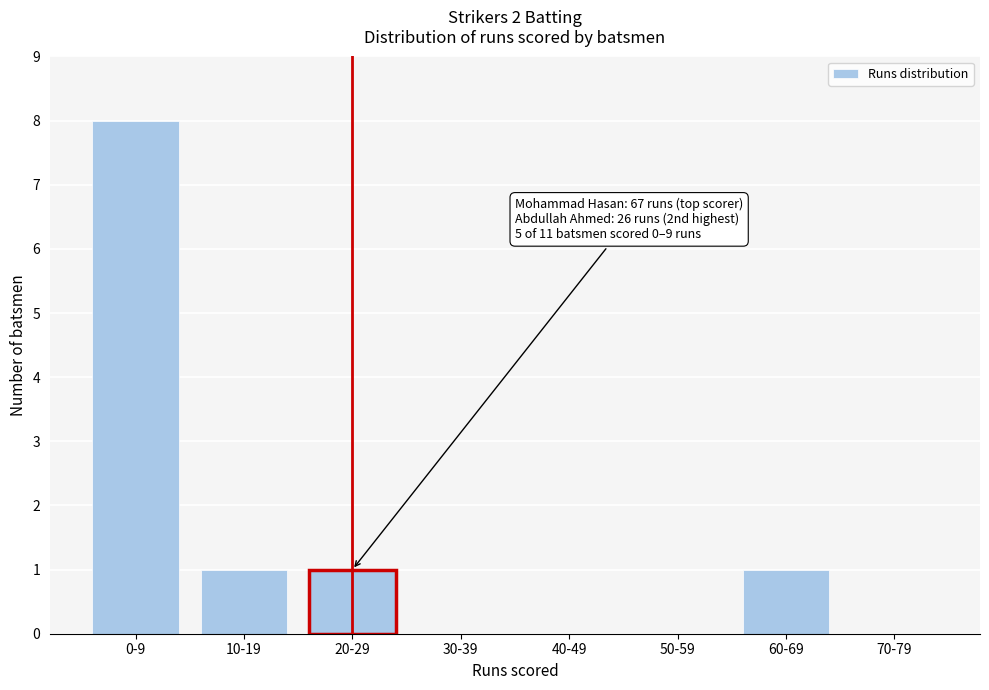

Reading left to right, list all the values displayed in this chart.

0-9=8	10-19=1	20-29=1	30-39=0	40-49=0	50-59=0	60-69=1	70-79=0